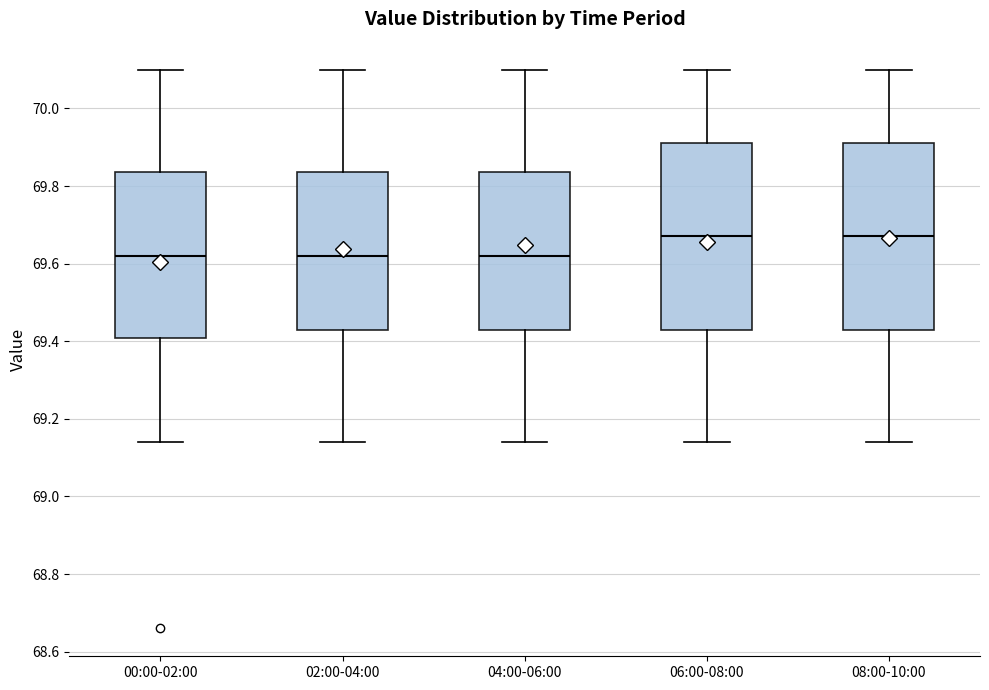

Where does the upper whisker of the box for 08:00-10:00 end on the y-axis? The values are not printed on the chart, so give them approximately, as read against the axis.

70.10